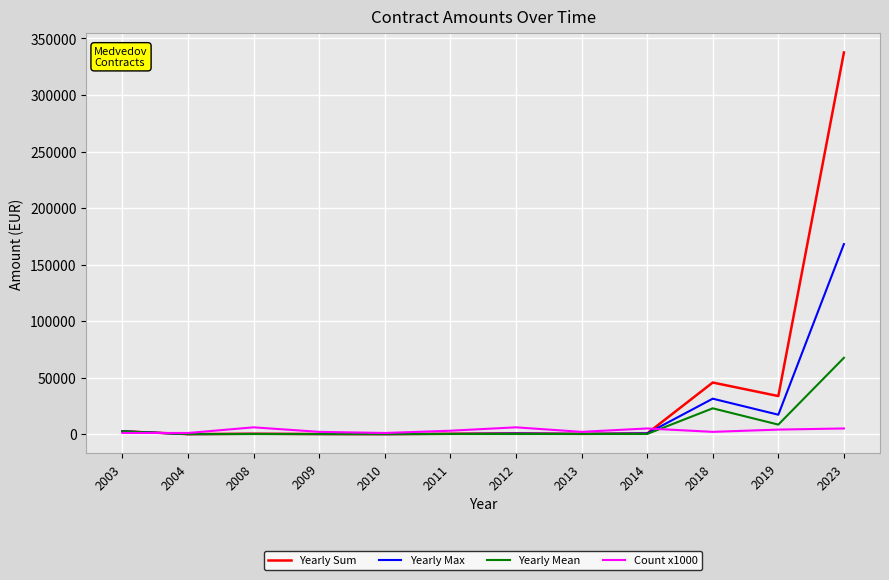

Rank the series by their average value, from highest to lowest.

Yearly Sum, Yearly Max, Yearly Mean, Count x1000